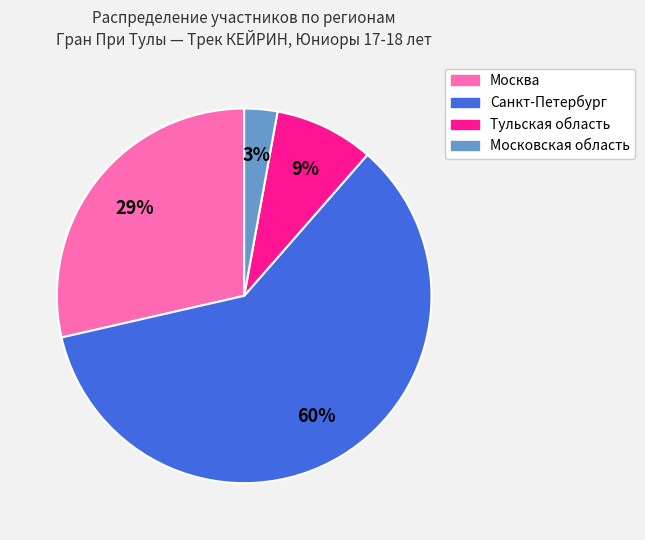

Count the number of slices in the pie.

4